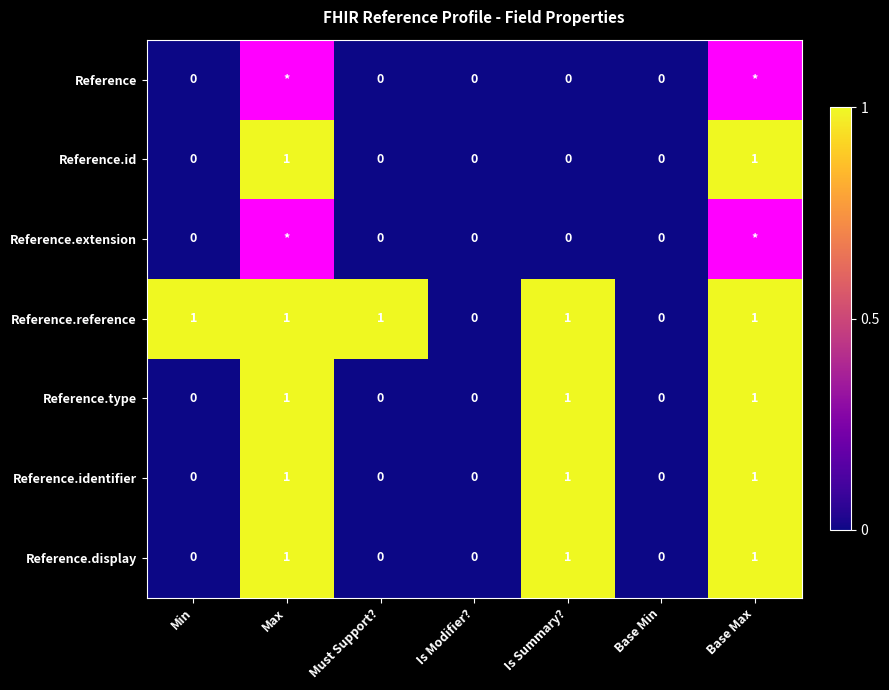

True or false: Reference.display has a value of 0 at Is Modifier?.

True